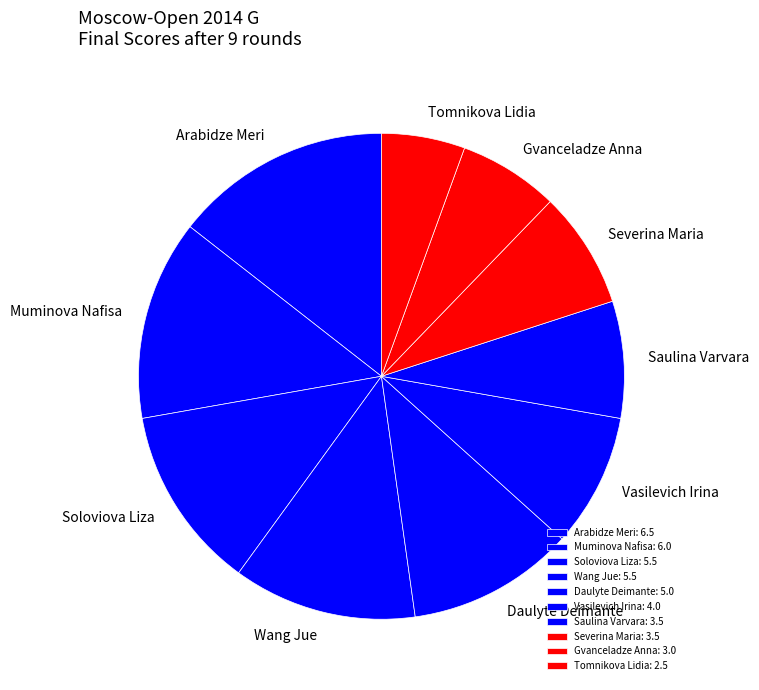

How many segments does this pie chart have?

10